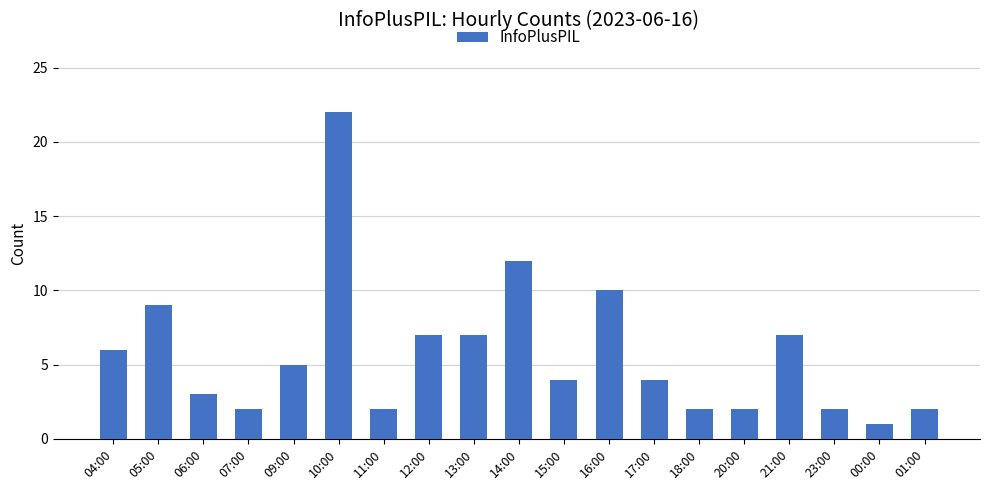

What is the difference between the values at 00:00 and 15:00?

3